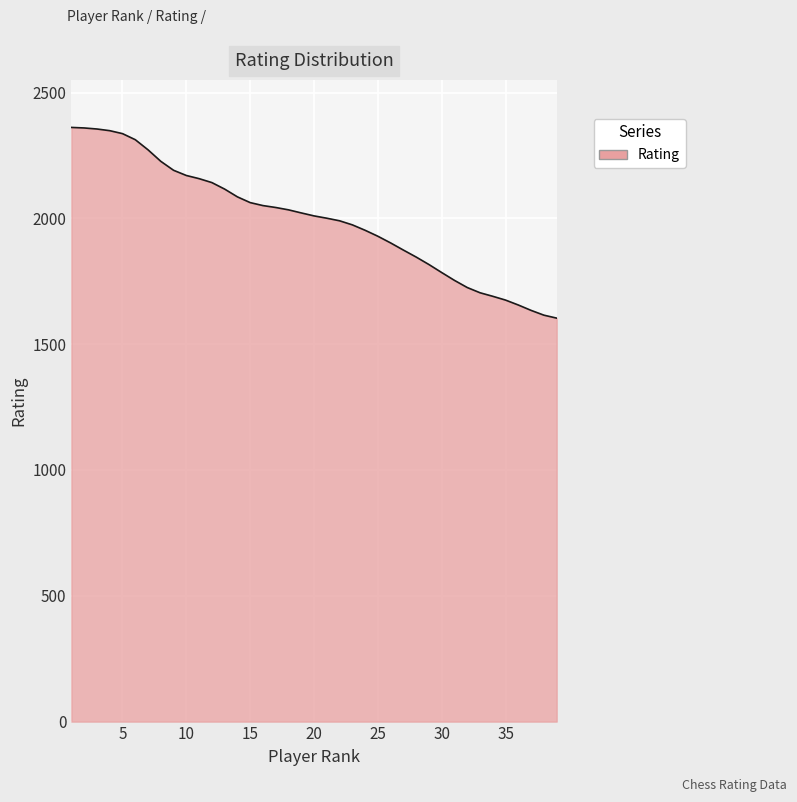

What is the minimum value shown in the chart?

1603.4